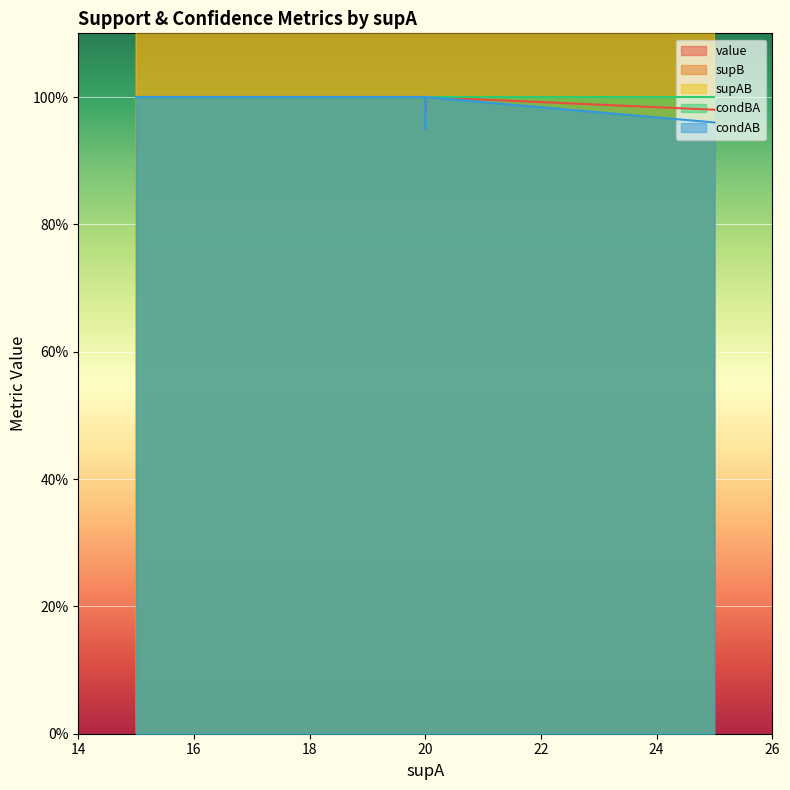

Which series has the widest spread of values?

supB